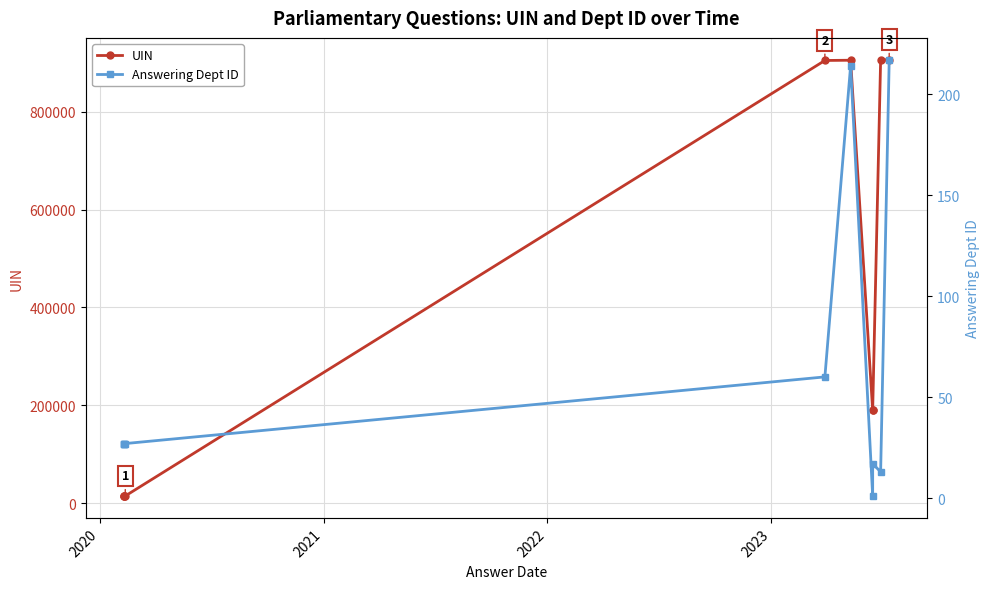

True or false: UIN and Answering Dept ID cross at least once.

False